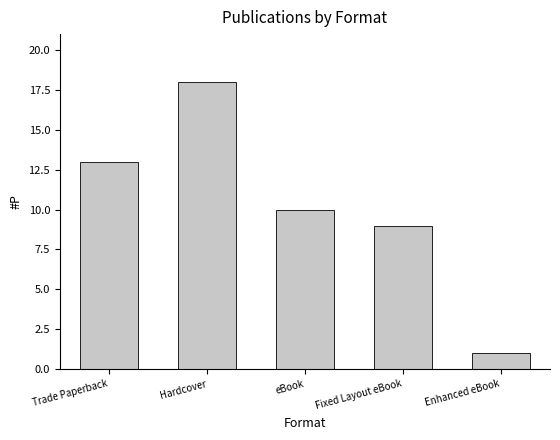

What is the approximate value at Fixed Layout eBook?

9